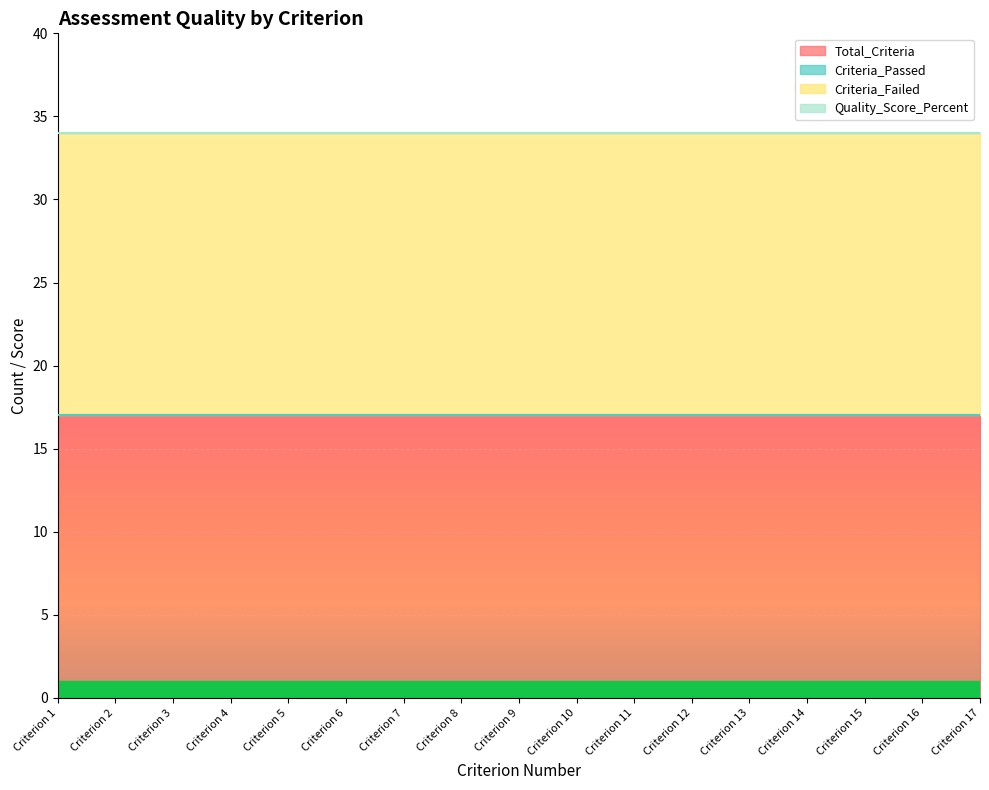

Where is Criteria_Passed nearest to the value 0?

Criterion 1